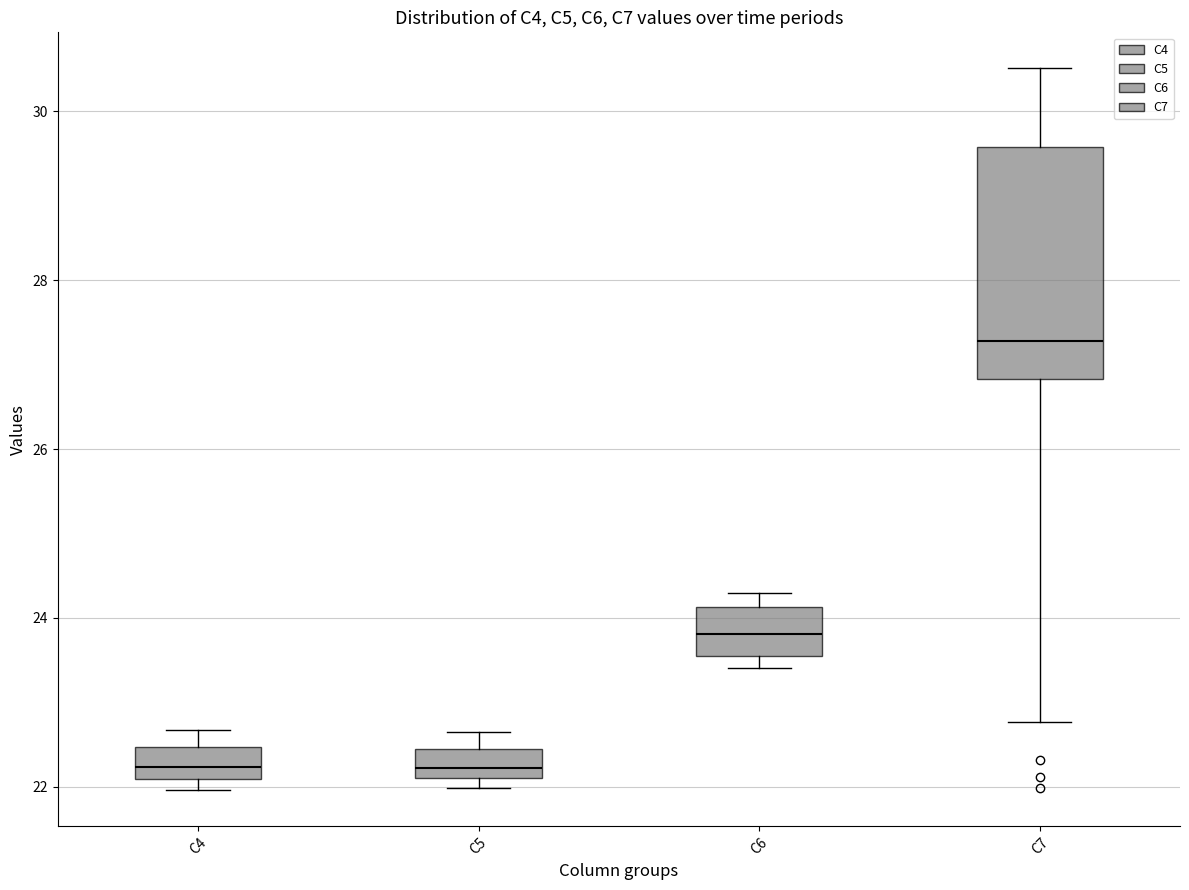

Reading left to right, transcribe this box plot: for each box, give where its median line is, the range the box spans, and where its two whiskers end, as read against the y-axis. The values are not printed on the chart, so give them approximately, as read against the axis.

C4: median 22.2, box 22.0 to 22.4, whiskers 22.0 (just below the box's lower edge) to 22.6
C5: median 22.2 (just above the box's lower edge), box 22.2 to 22.4, whiskers 22.0 to 22.6
C6: median 23.8, box 23.6 to 24.2, whiskers 23.4 to 24.2 (just above the box's upper edge)
C7: median 27.2, box 26.8 to 29.6, whiskers 22.8 to 30.6